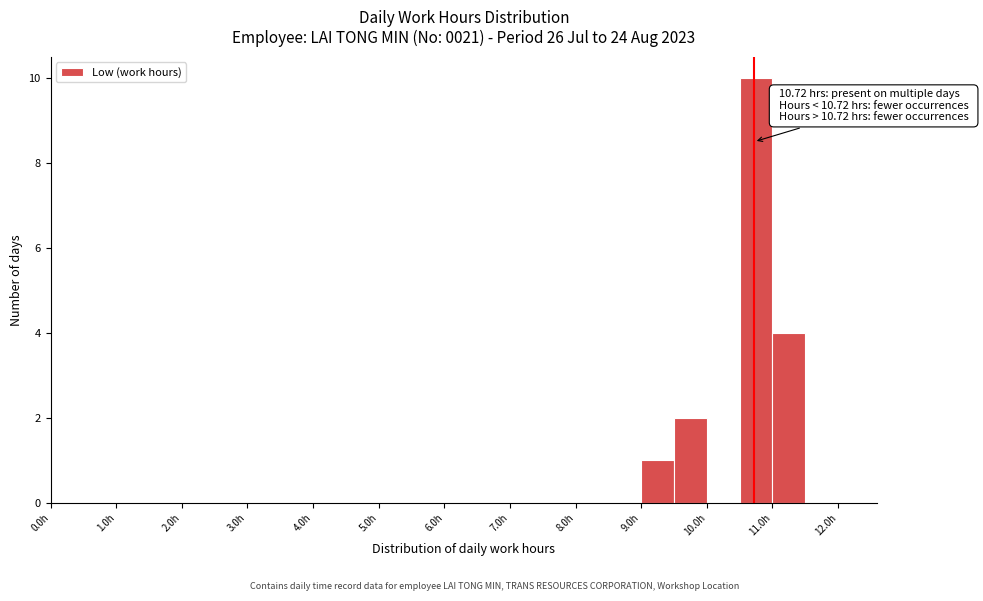

Which range on the x-axis has the tallest bar?

10.5 to 11.0